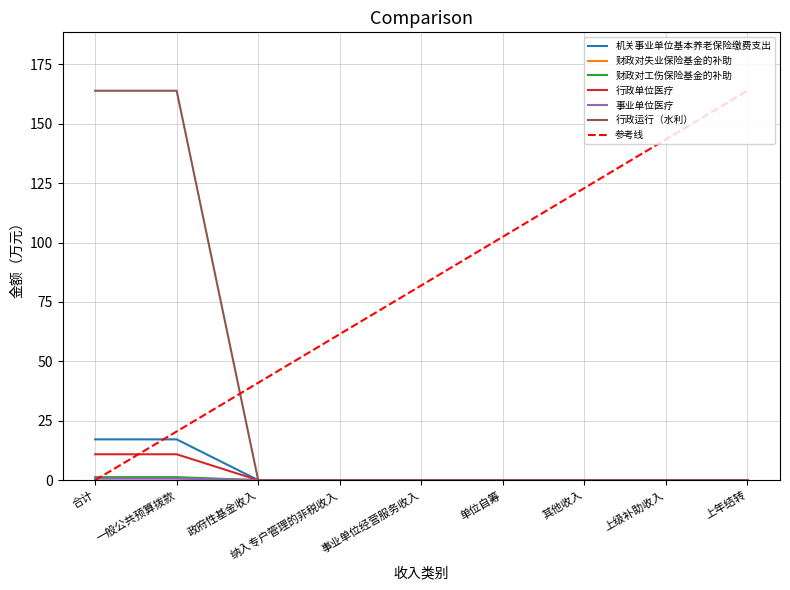

Reading left to right, transcribe all the data shown in this chart.

机关事业单位基本养老保险缴费支出: 合计=17.2	一般公共预算拨款=17.2	政府性基金收入=0.0	纳入专户管理的非税收入=0.0	事业单位经营服务收入=0.0	单位自筹=0.0	其他收入=0.0	上级补助收入=0.0	上年结转=0.0
财政对失业保险基金的补助: 合计=1.3	一般公共预算拨款=1.3	政府性基金收入=0.0	纳入专户管理的非税收入=0.0	事业单位经营服务收入=0.0	单位自筹=0.0	其他收入=0.0	上级补助收入=0.0	上年结转=0.0
财政对工伤保险基金的补助: 合计=0.9	一般公共预算拨款=0.9	政府性基金收入=0.0	纳入专户管理的非税收入=0.0	事业单位经营服务收入=0.0	单位自筹=0.0	其他收入=0.0	上级补助收入=0.0	上年结转=0.0
行政单位医疗: 合计=10.9	一般公共预算拨款=10.9	政府性基金收入=0.0	纳入专户管理的非税收入=0.0	事业单位经营服务收入=0.0	单位自筹=0.0	其他收入=0.0	上级补助收入=0.0	上年结转=0.0
事业单位医疗: 合计=0.6	一般公共预算拨款=0.6	政府性基金收入=0.0	纳入专户管理的非税收入=0.0	事业单位经营服务收入=0.0	单位自筹=0.0	其他收入=0.0	上级补助收入=0.0	上年结转=0.0
行政运行（水利）: 合计=163.9	一般公共预算拨款=163.9	政府性基金收入=0.0	纳入专户管理的非税收入=0.0	事业单位经营服务收入=0.0	单位自筹=0.0	其他收入=0.0	上级补助收入=0.0	上年结转=0.0